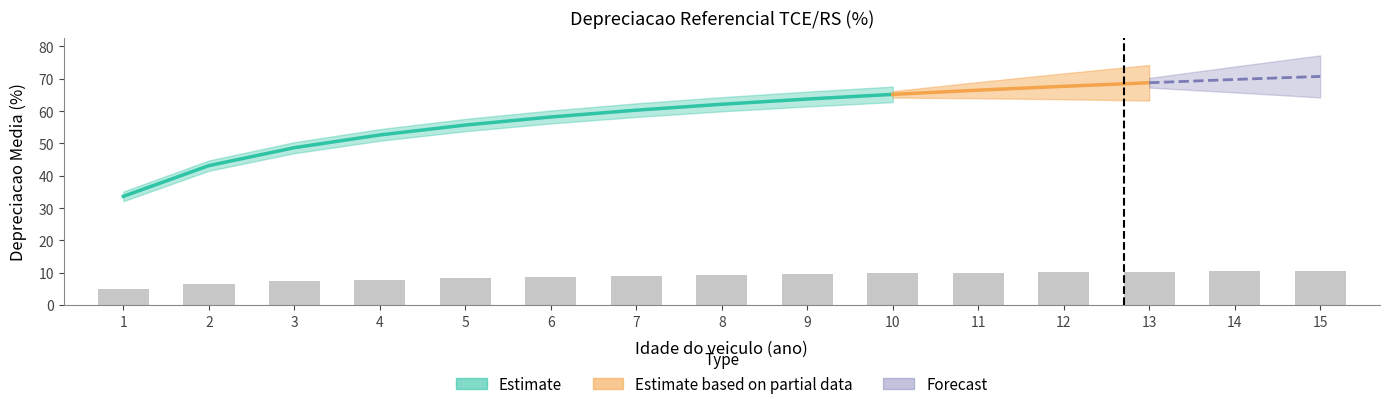

What is the difference between the maximum and minimum values?

5.6